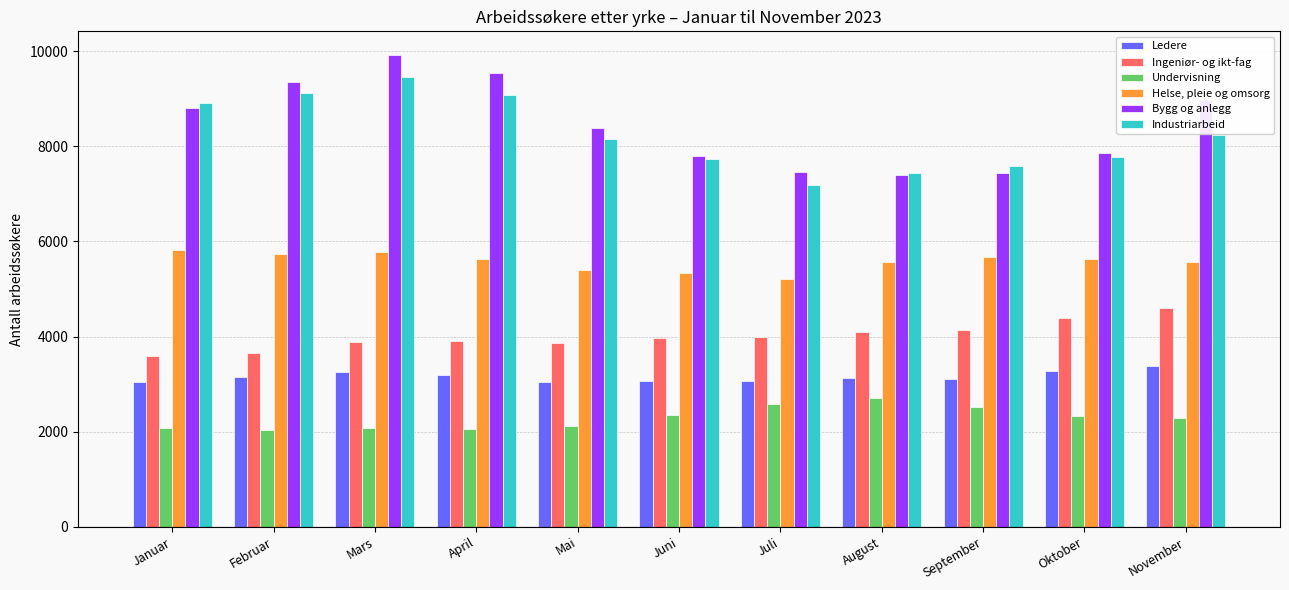

The Helse, pleie og omsorg series shows 5781 at Mars. True or false?

True